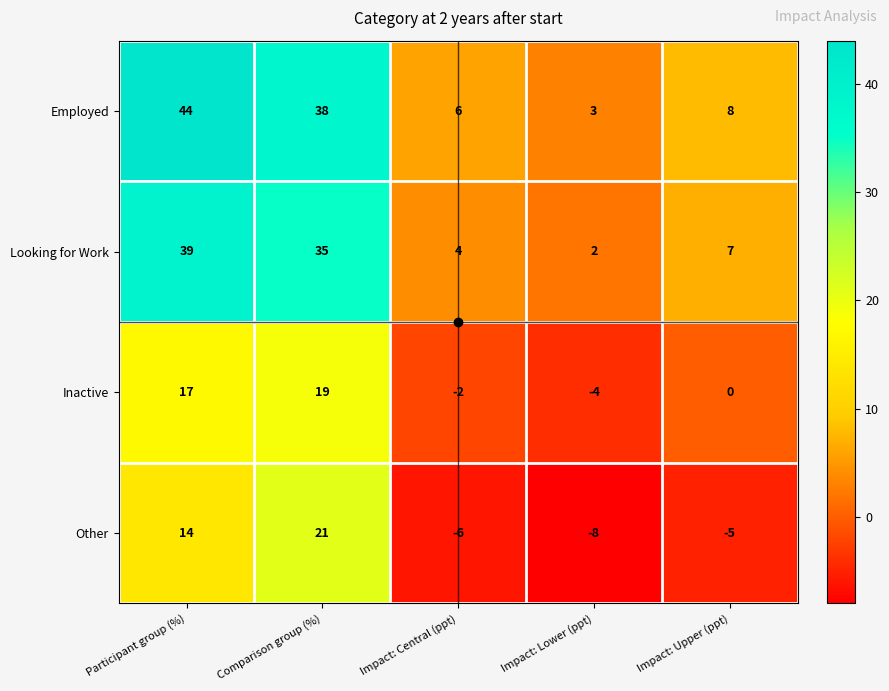

At which label does Inactive first exceed 0?

Participant group (%)